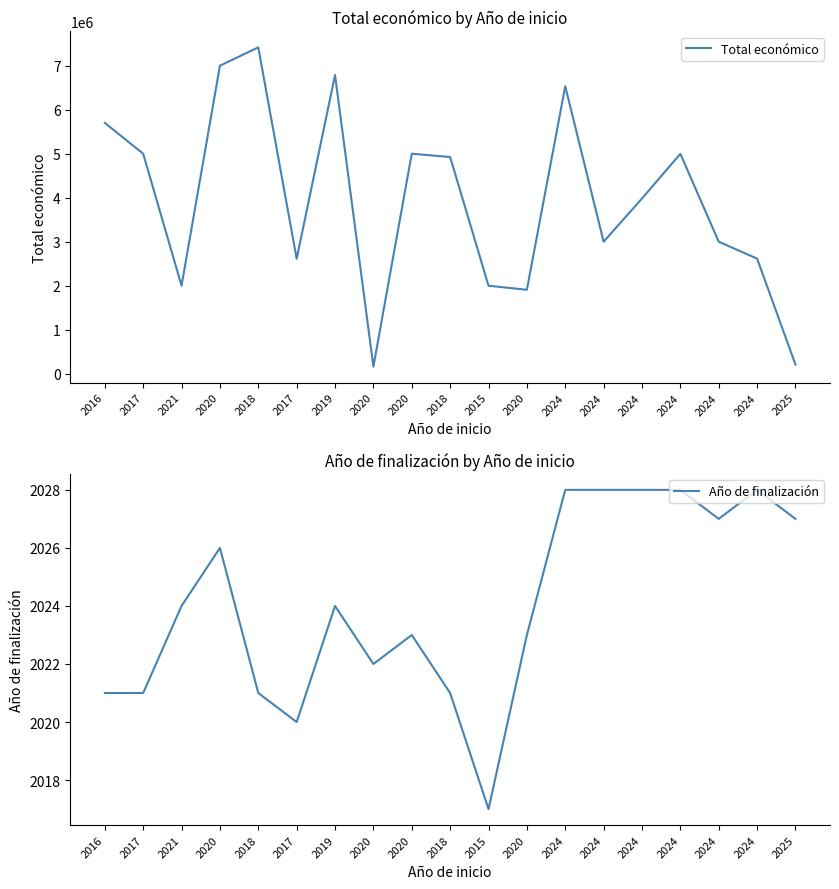

True or false: Año de finalización and Total económico cross at least once.

False